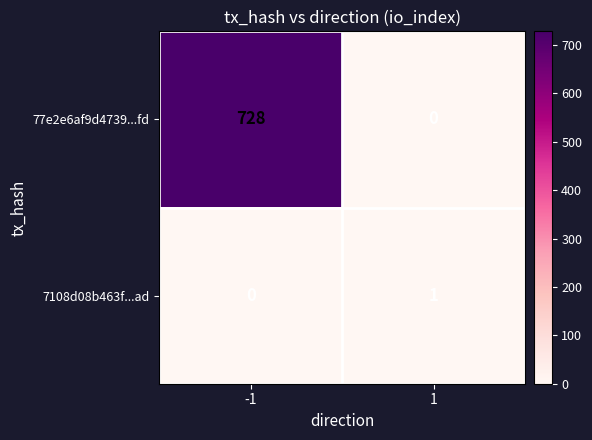

Count the number of data series in this chart.

2